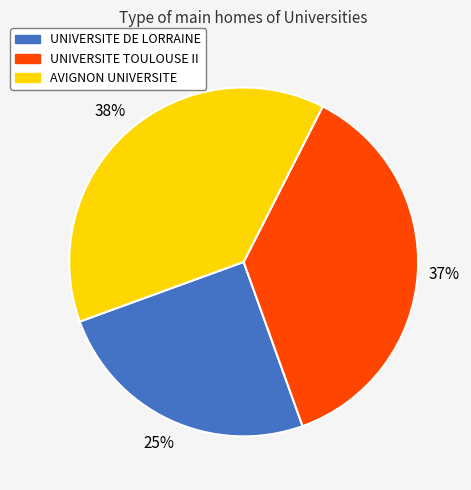

Is there a majority slice in this chart?

No